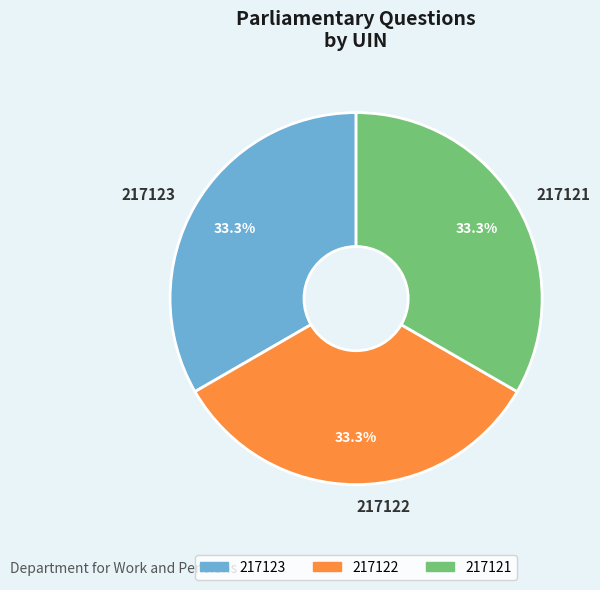

Combined, do 217122 and 217121 account for over 50%?

Yes